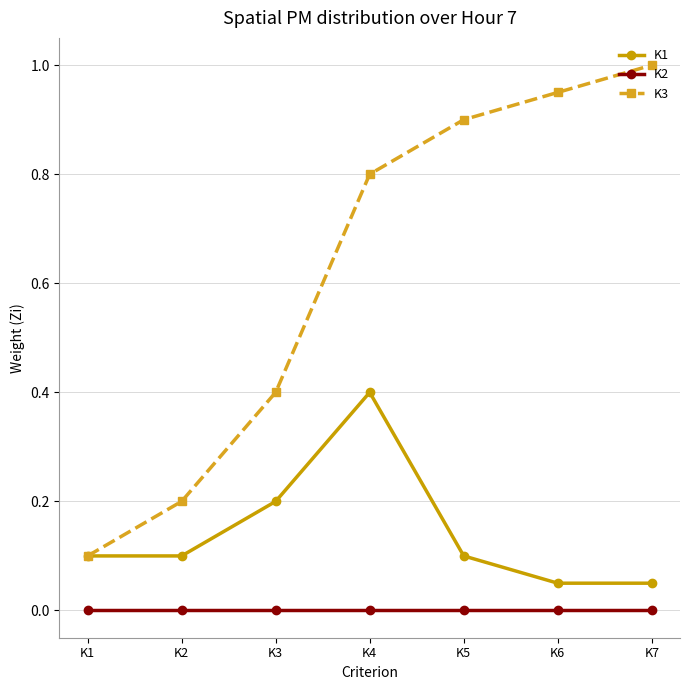

List the series in order of their overall mean, highest first.

K3, K1, K2